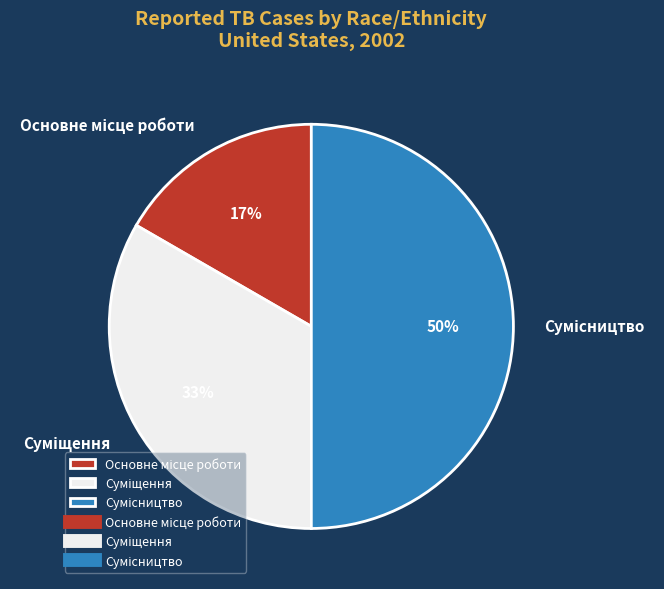

To the nearest percent, what is the average slice percentage?

33%